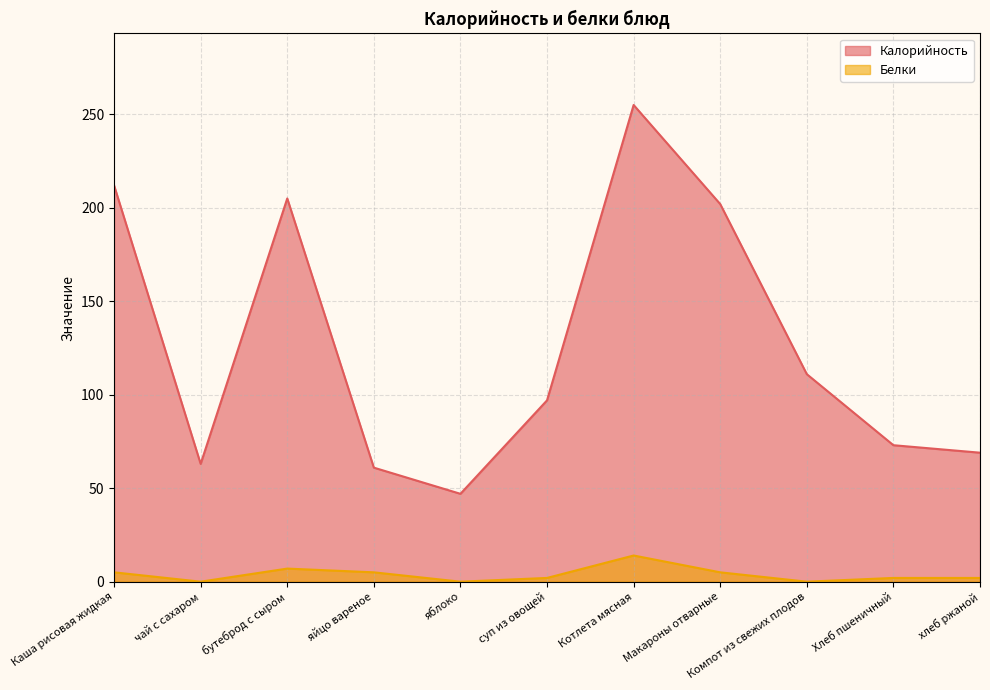

True or false: Калорийность and Белки intersect in this chart.

False